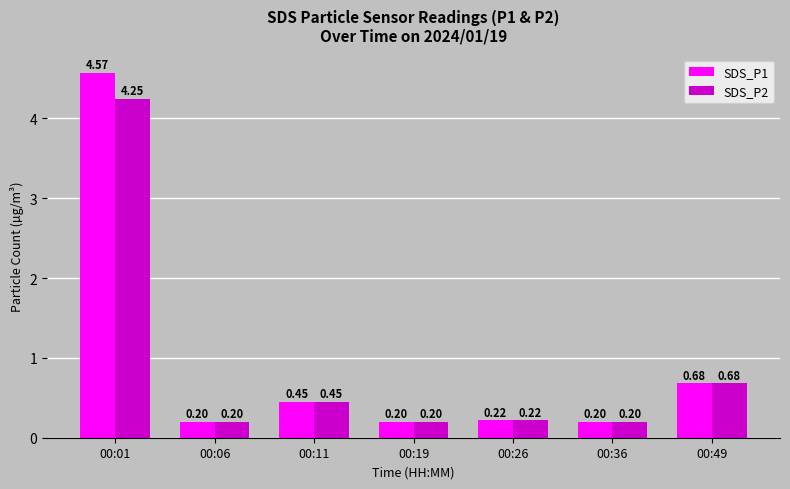

What is the difference between the maximum and second lowest values in the SDS_P1 series?

4.4